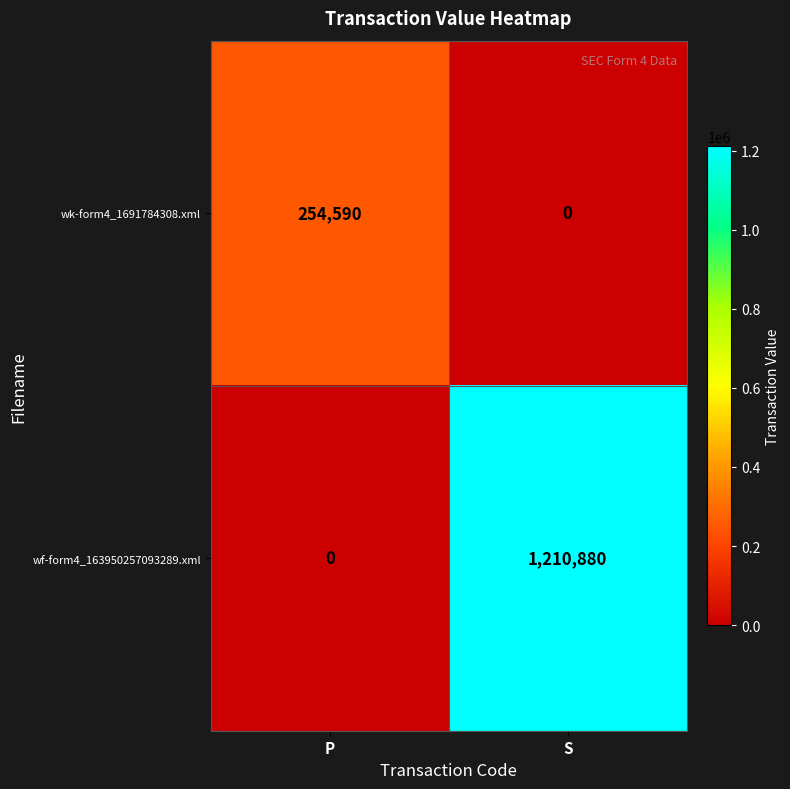

At which label does wk-form4_1691784308.xml reach its peak?

P